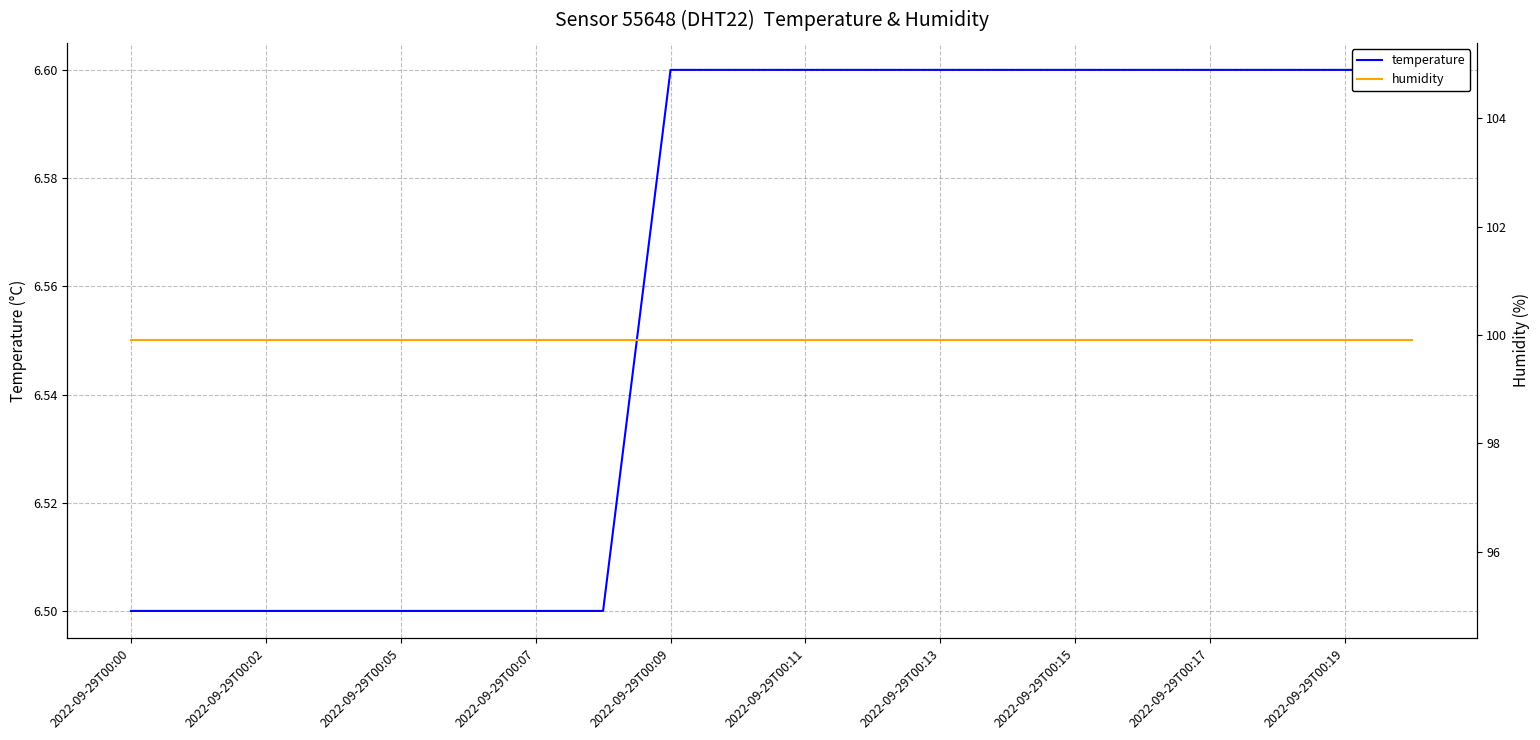

Which series has the widest spread of values?

temperature